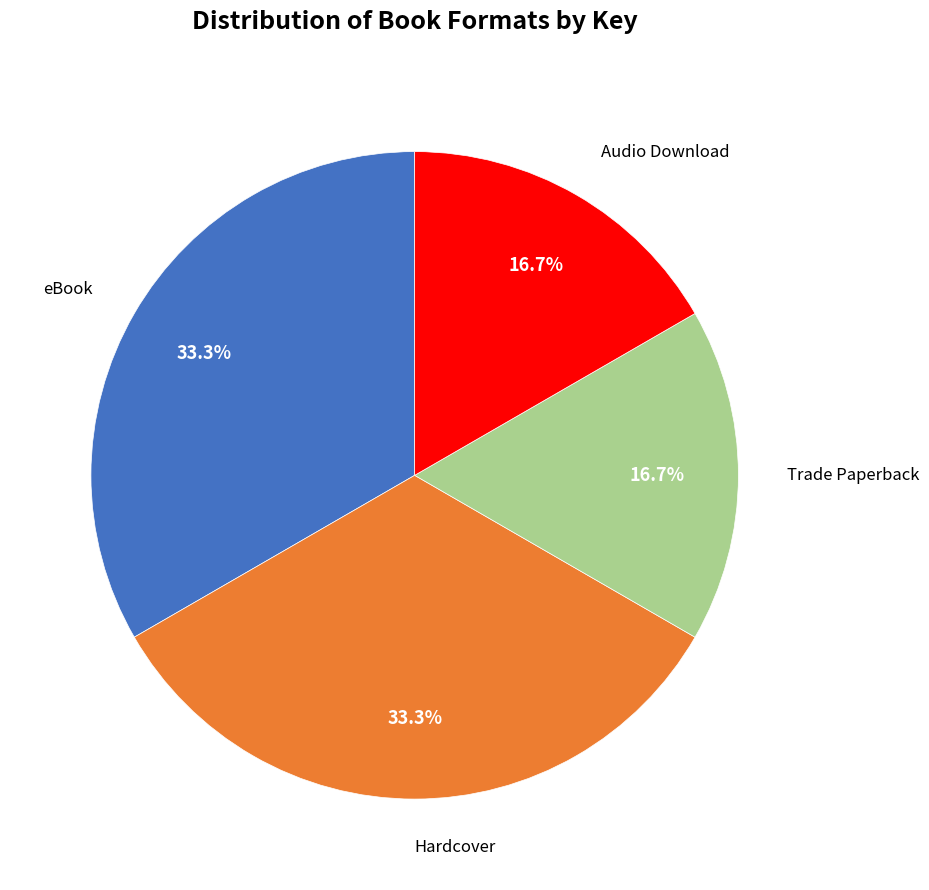

Approximately how many times larger is the value at Audio Download compared to eBook?

0.5